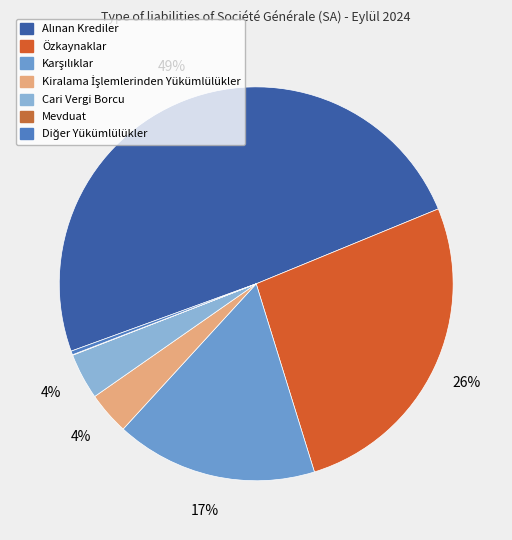

What is the total percentage of Mevduat and Özkaynaklar?

26.5%